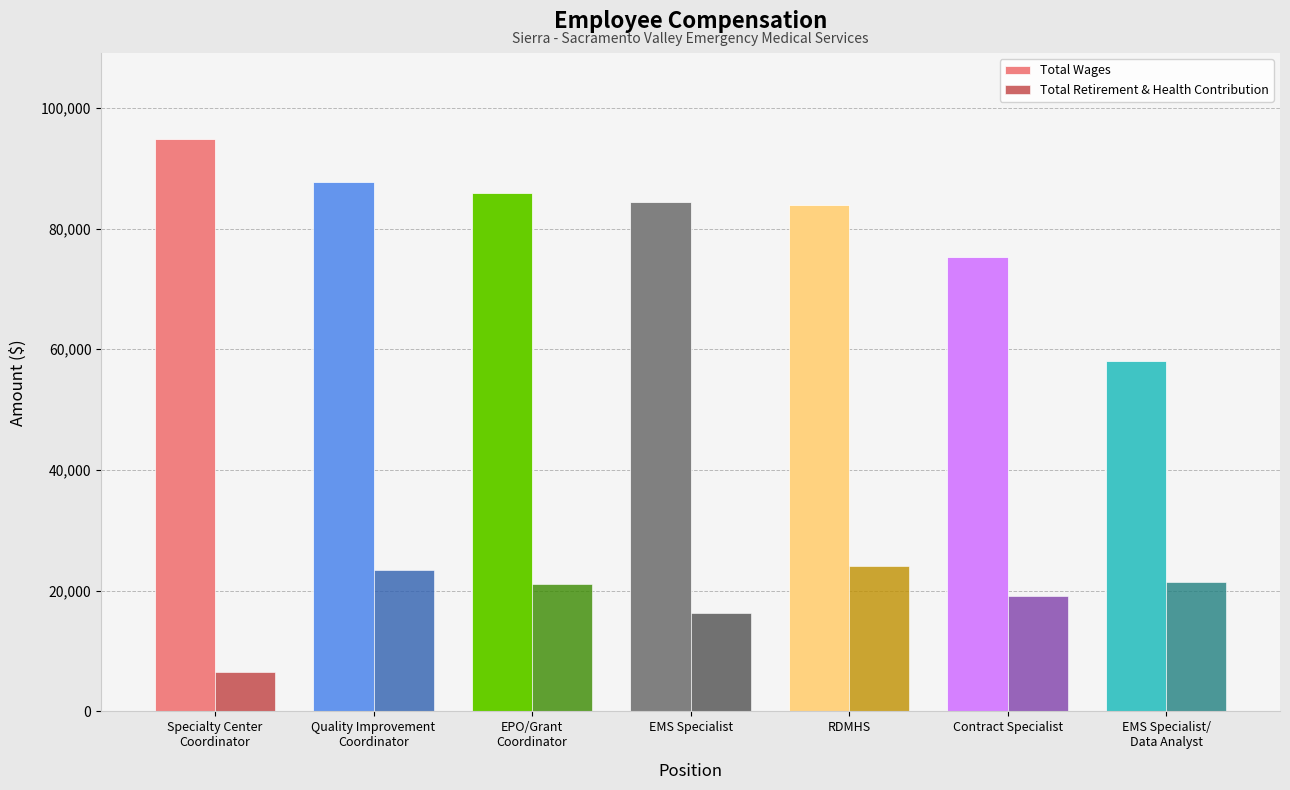

Which category has the lowest value in the Total Retirement & Health Contribution series?

Specialty Center
Coordinator